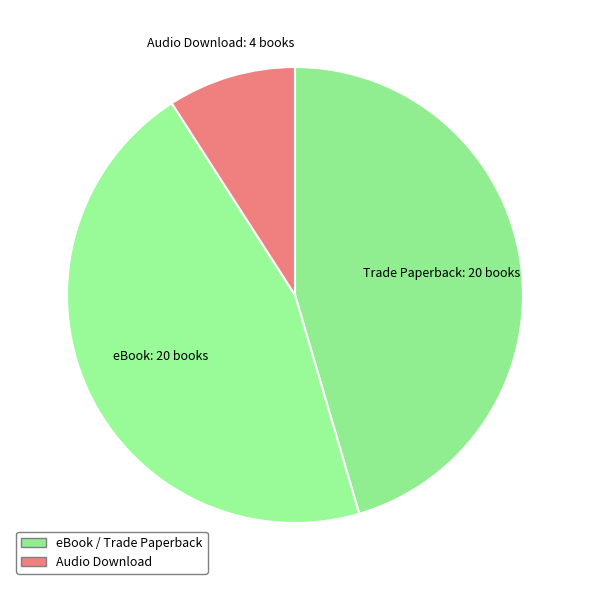

Rank the categories by value from lowest to highest.

Audio Download, Trade Paperback, eBook